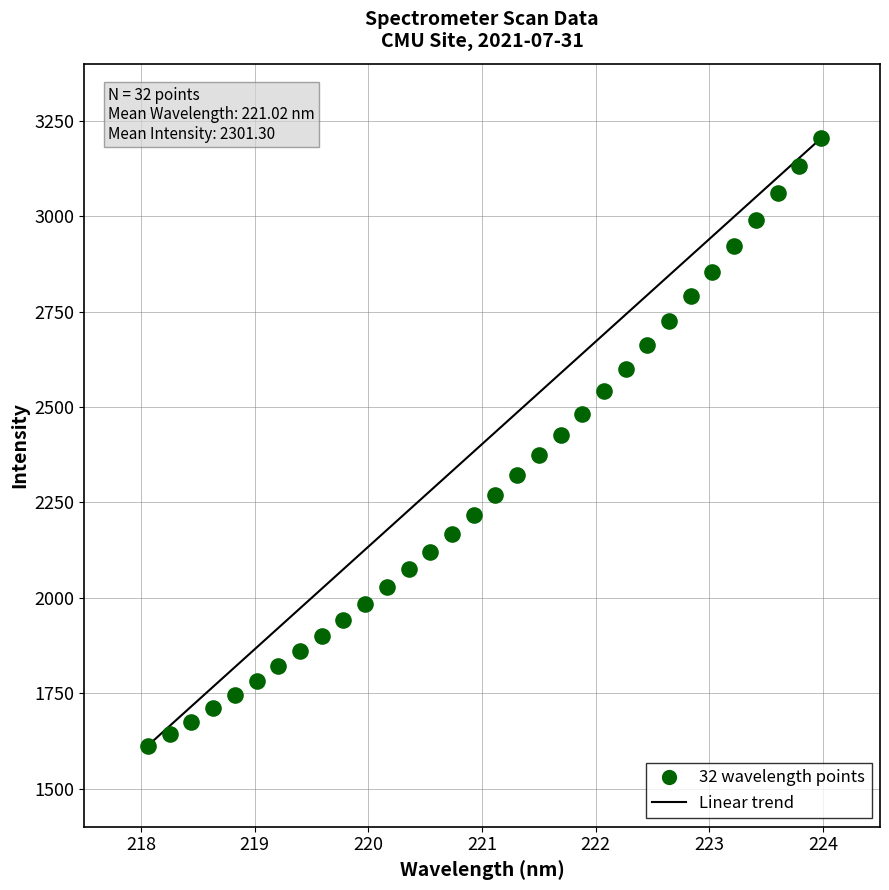

What is the range of X values (max minus min)?

5.9